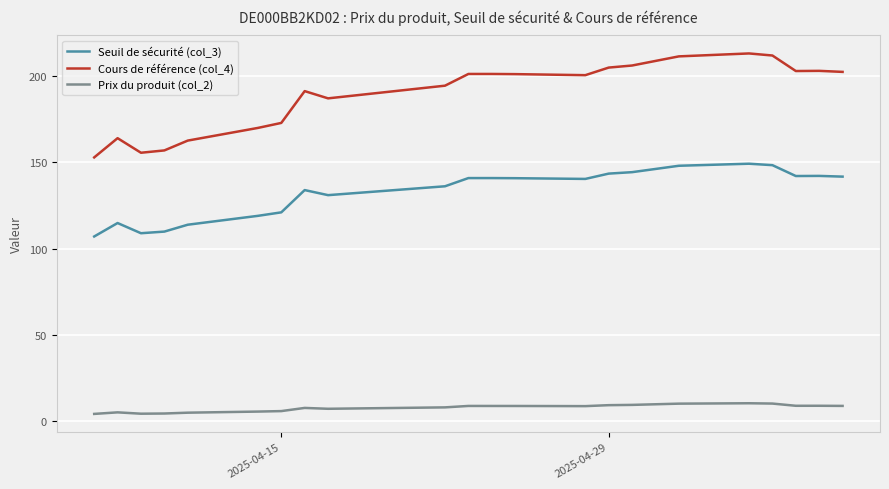

True or false: Prix du produit (col_2) and Cours de référence (col_4) cross at least once.

False